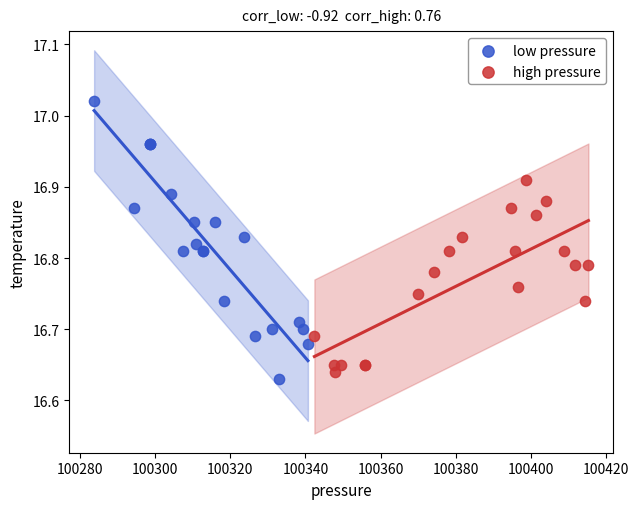

Which series reaches the minimum Y coordinate?

low pressure